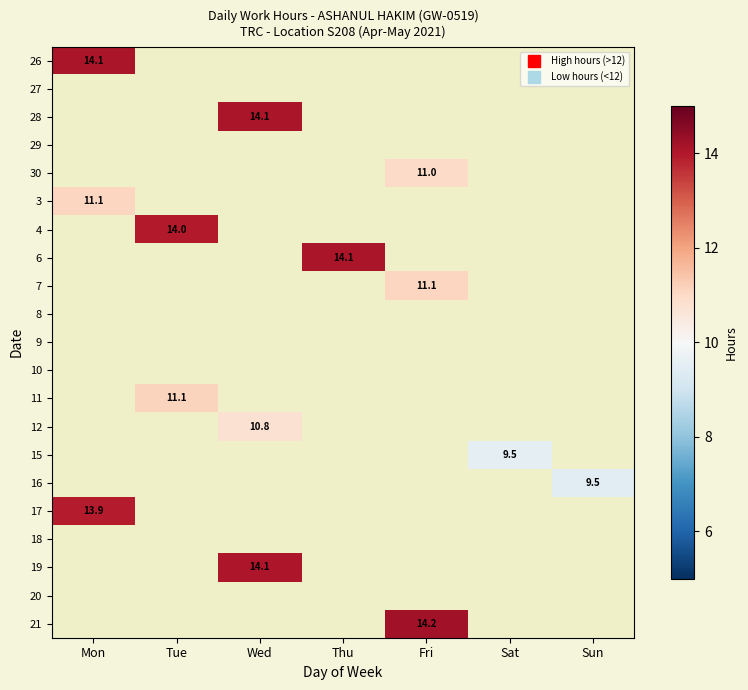

Between Sat and Tue, which is larger?

Tue